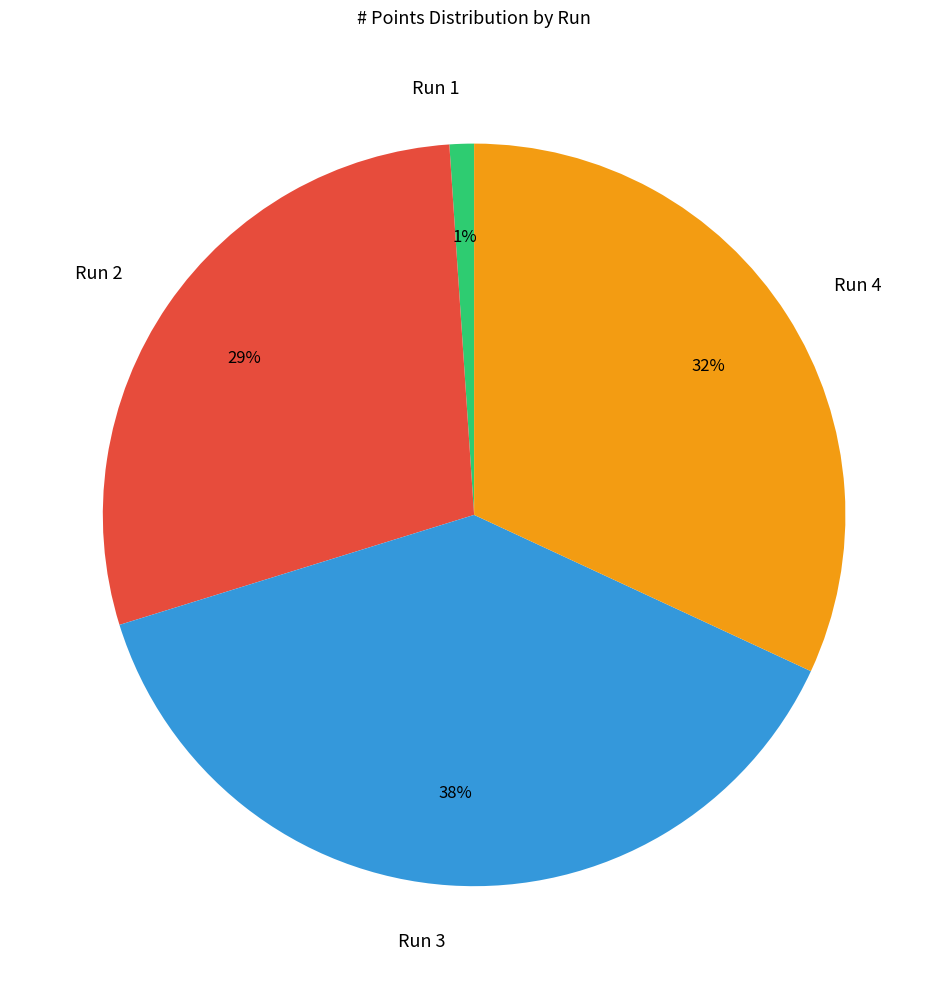

Is it true that Run 3 is 50% of the pie?

False